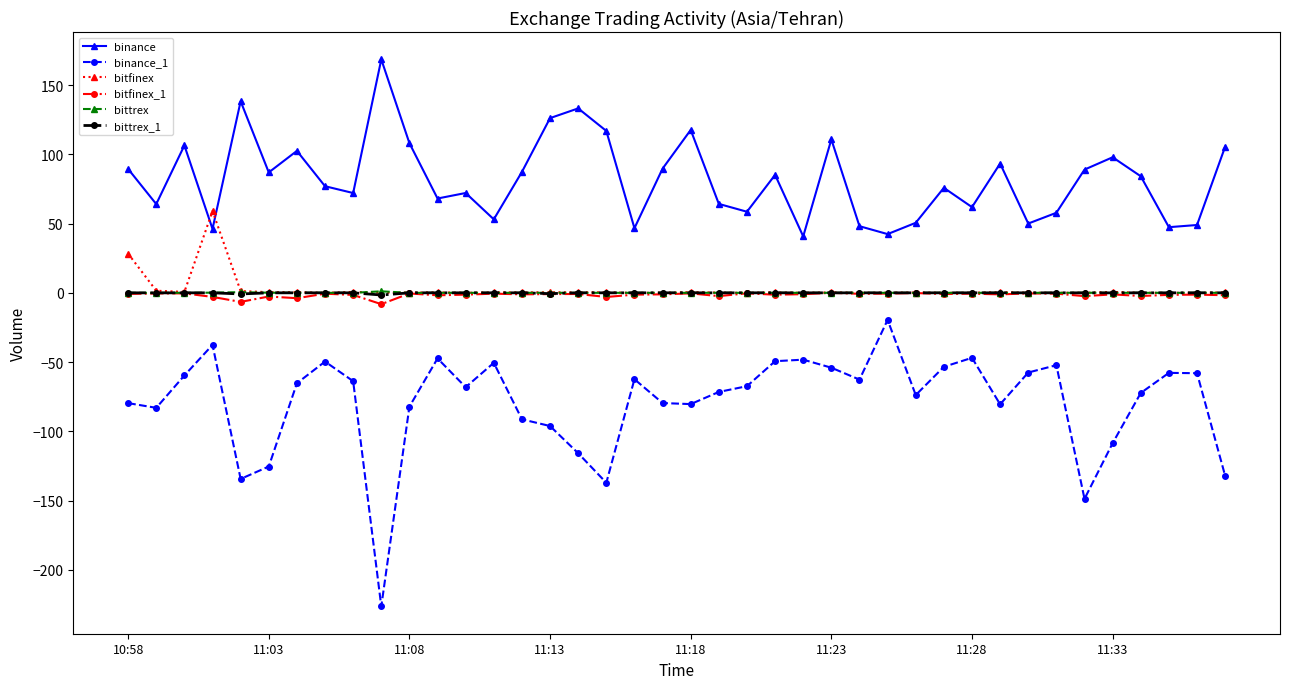

True or false: binance has more than 2 points higher than both neighbors.

True